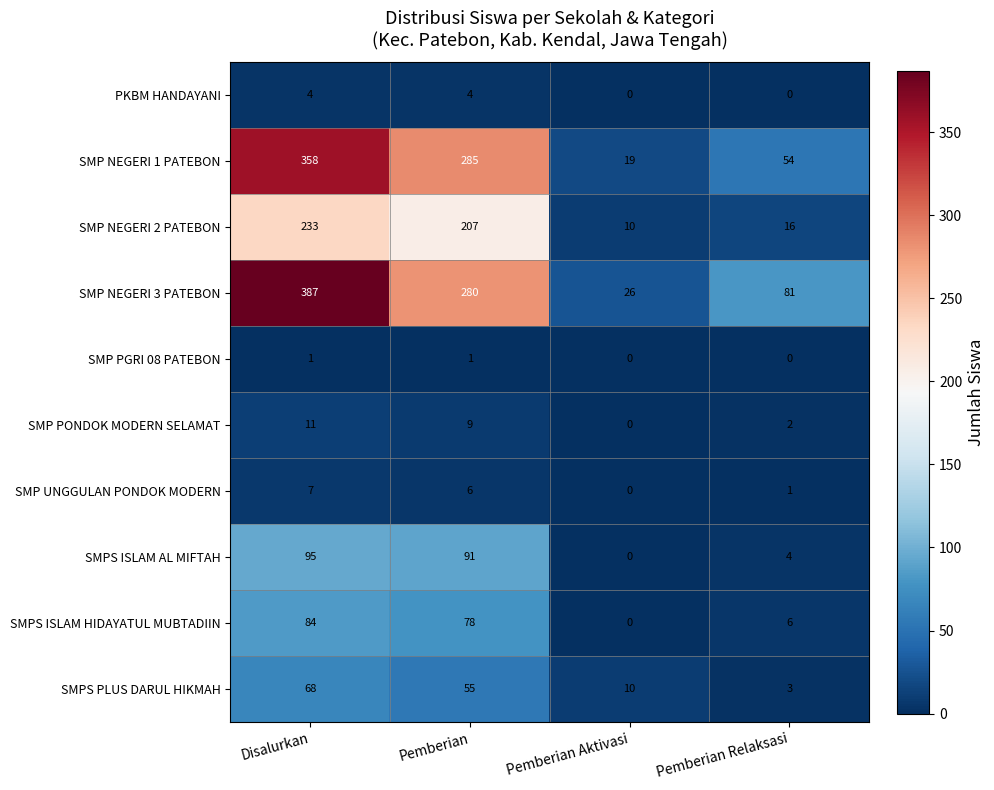

What is the total value across all series at Pemberian Relaksasi?

167